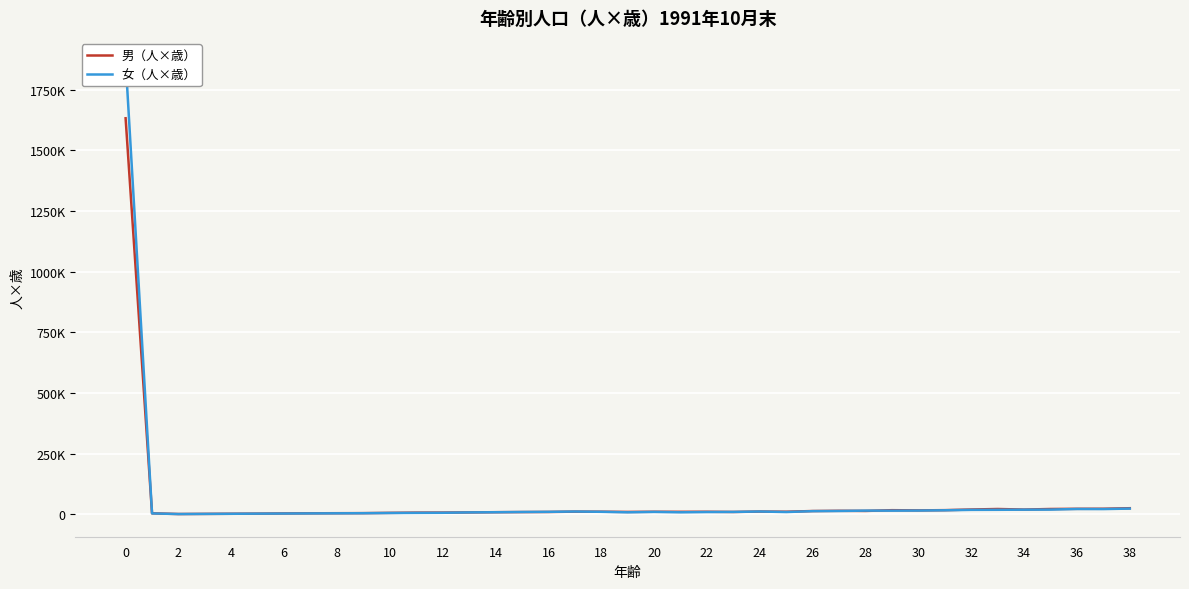

How many lines are shown in the chart?

2